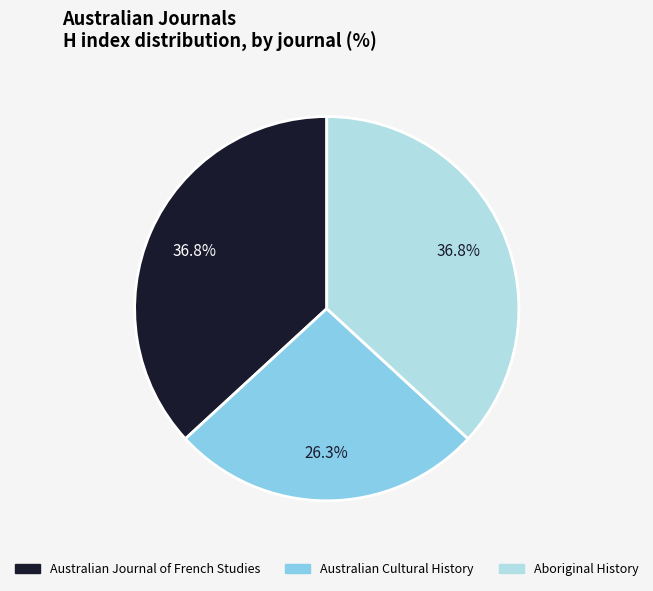

The Australian Cultural History slice represents 26% of the pie. True or false?

True